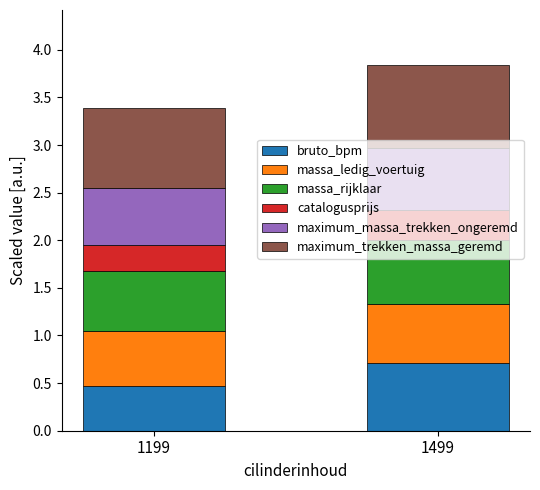

What is the total value across all series at 1199?

3.4